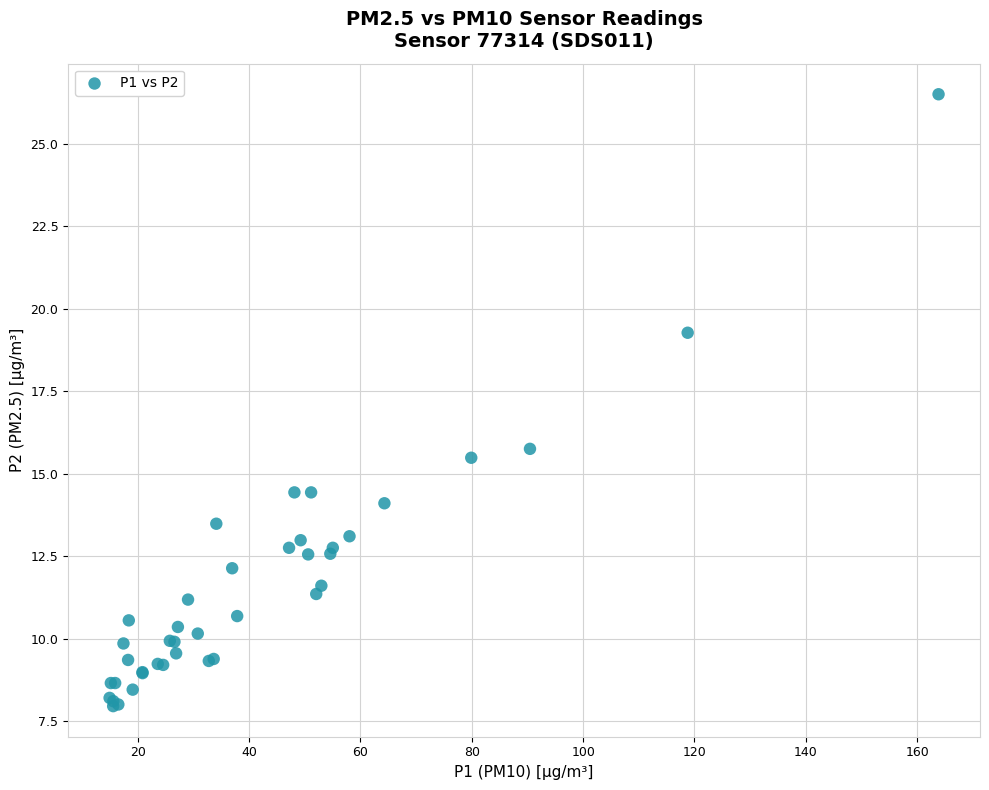

What Y value in the scatter plot is closest to 17?

15.8